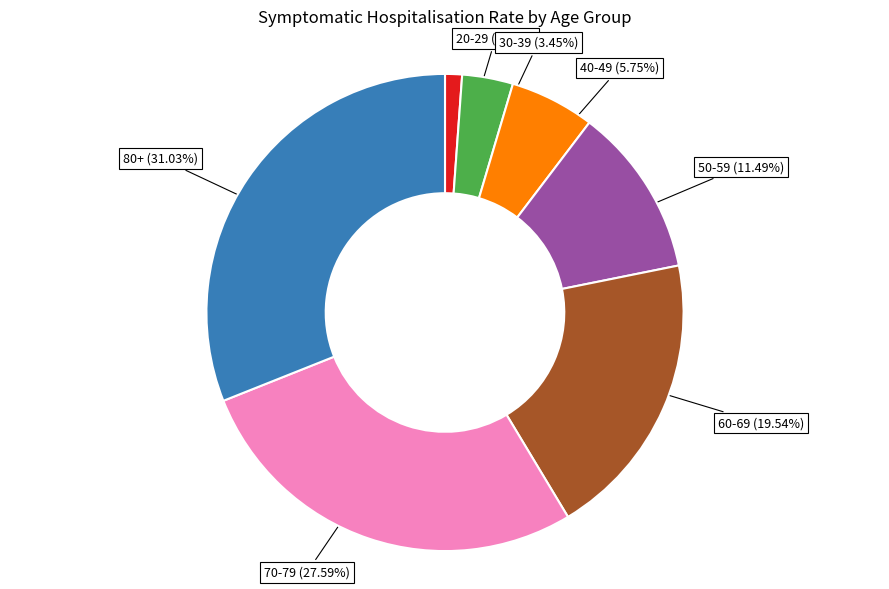

Which category has the biggest portion of the pie?

80+